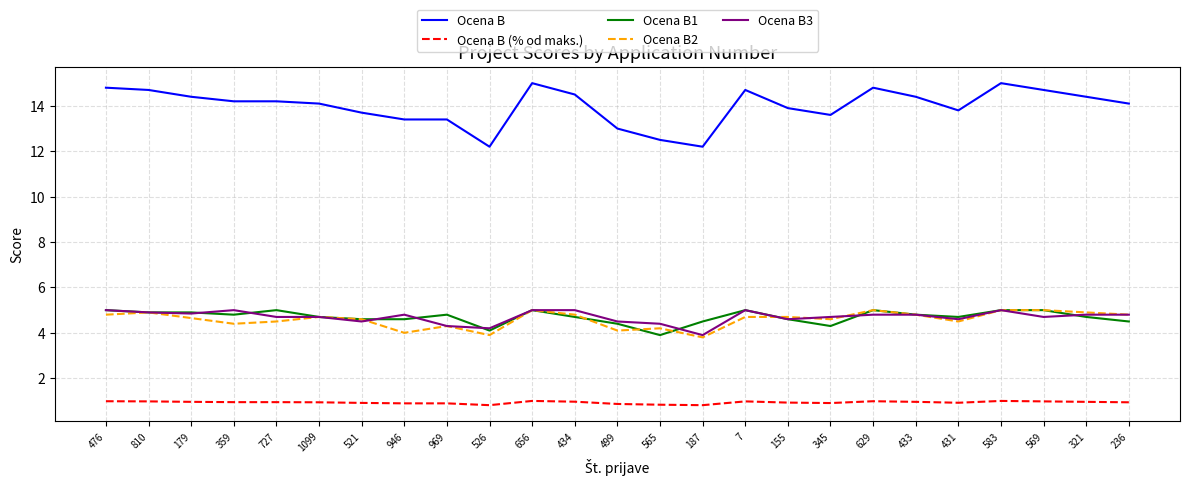

What is the lowest value of the Ocena B3 series?

3.9